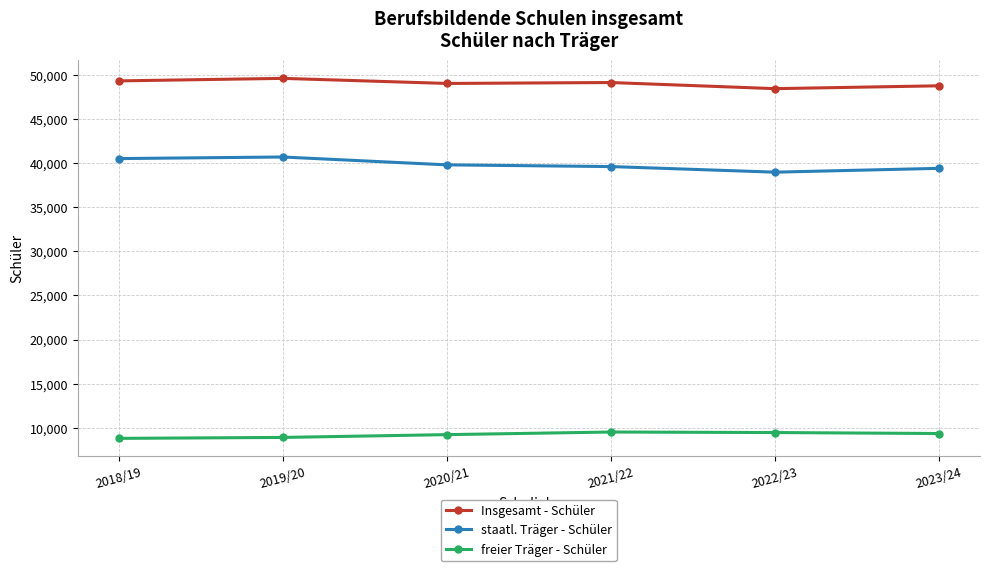

The value of freier Träger - Schüler at 2021/22 is 9521. True or false?

True